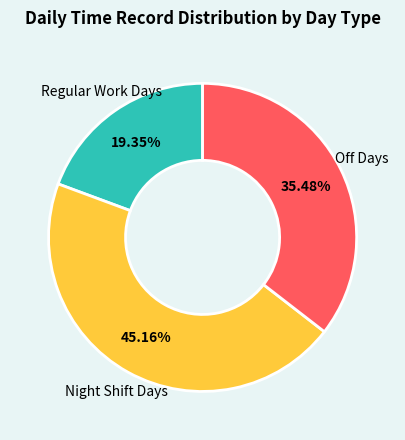

Does any single category account for the majority?

No